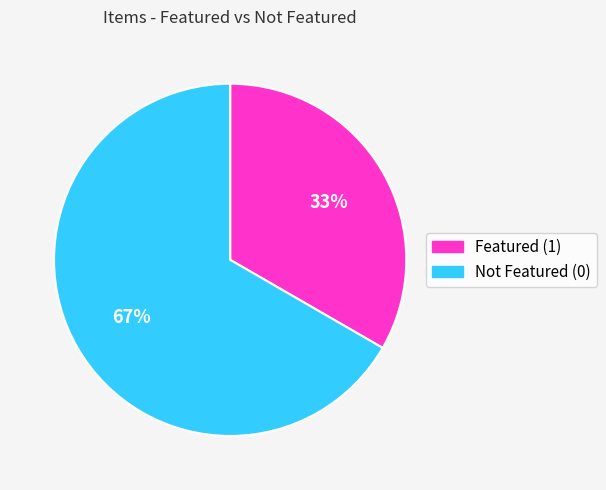

Does any single category account for the majority?

Yes